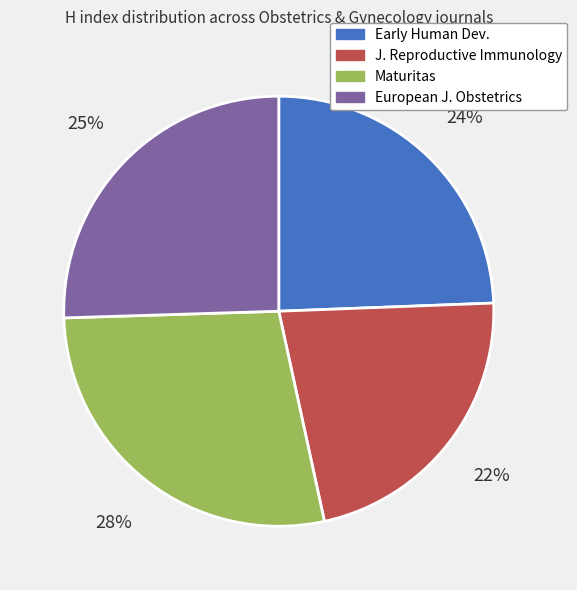

Is there a majority slice in this chart?

No